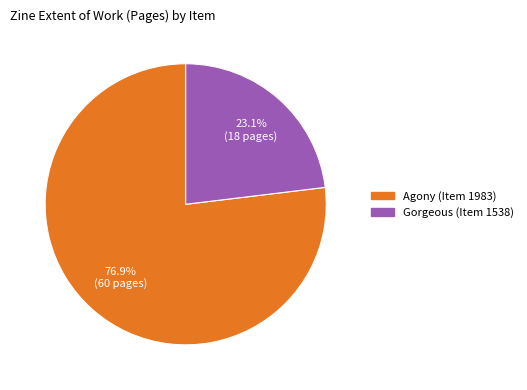

Rank the categories by value from highest to lowest.

Agony (Item 1983), Gorgeous (Item 1538)